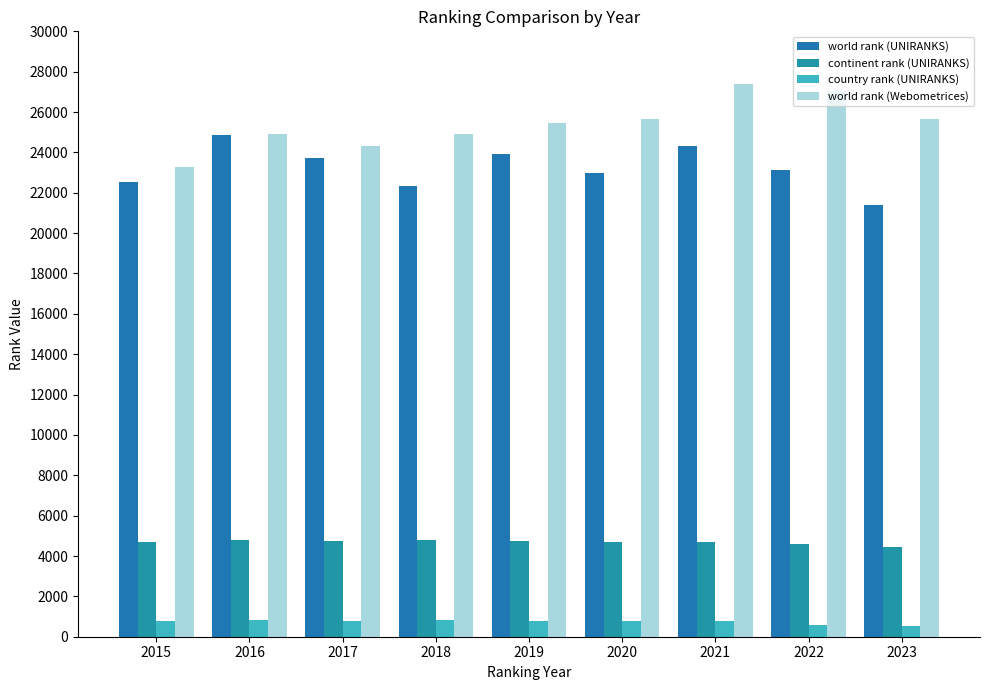

How many bars are there in each group?

4